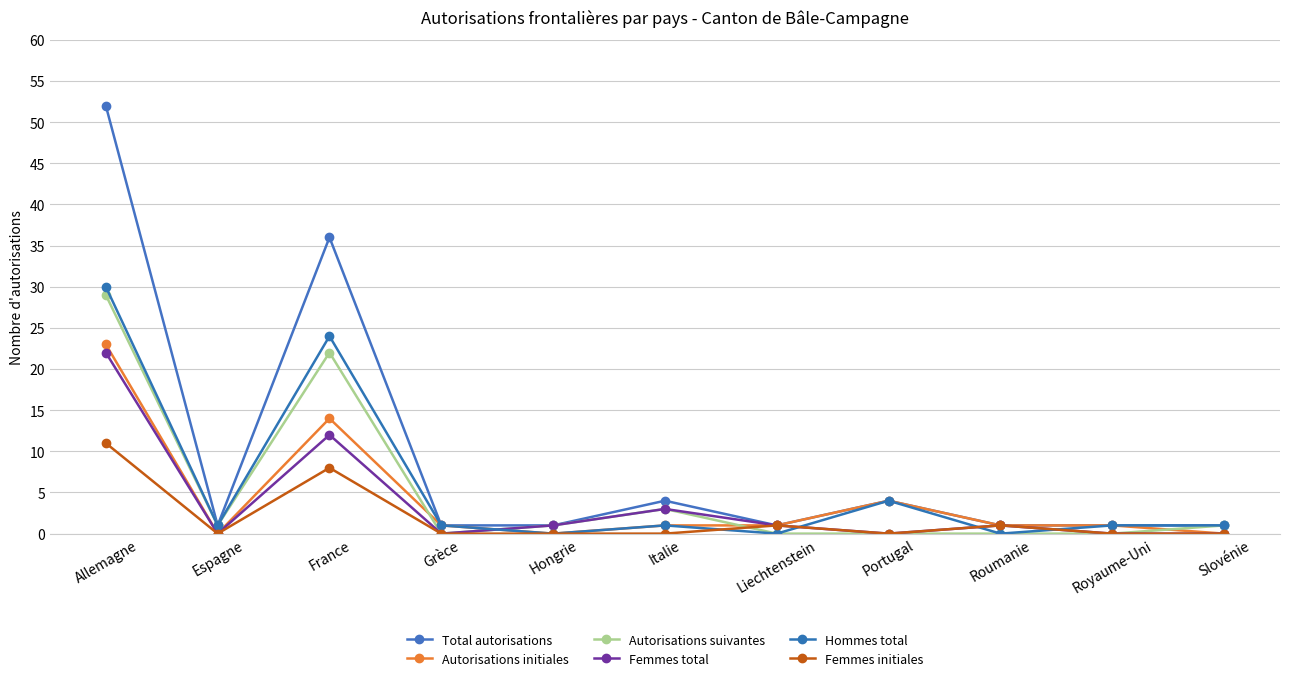

What are all the series names shown in the legend?

Total autorisations, Autorisations initiales, Autorisations suivantes, Femmes total, Hommes total, Femmes initiales